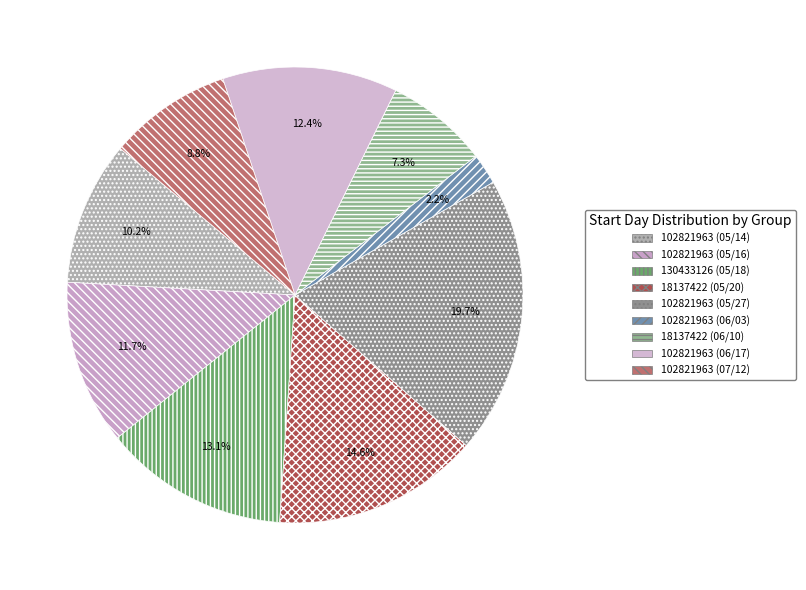

What percentage is the 102821963 (05/14) slice, to the nearest percent?

10%